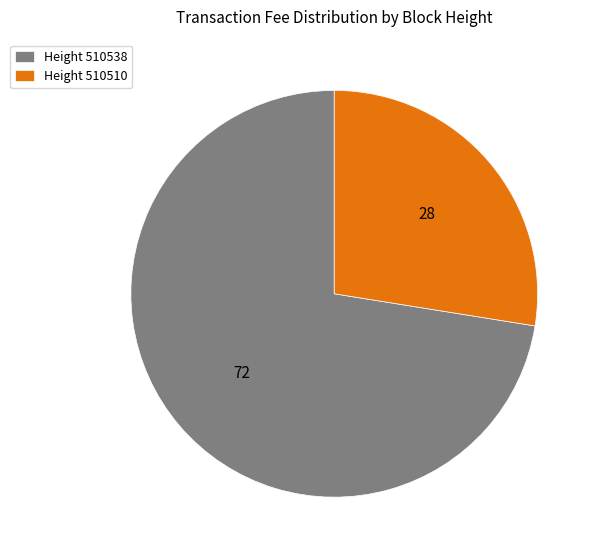

True or false: Height 510538 accounts for 80% of the total.

False